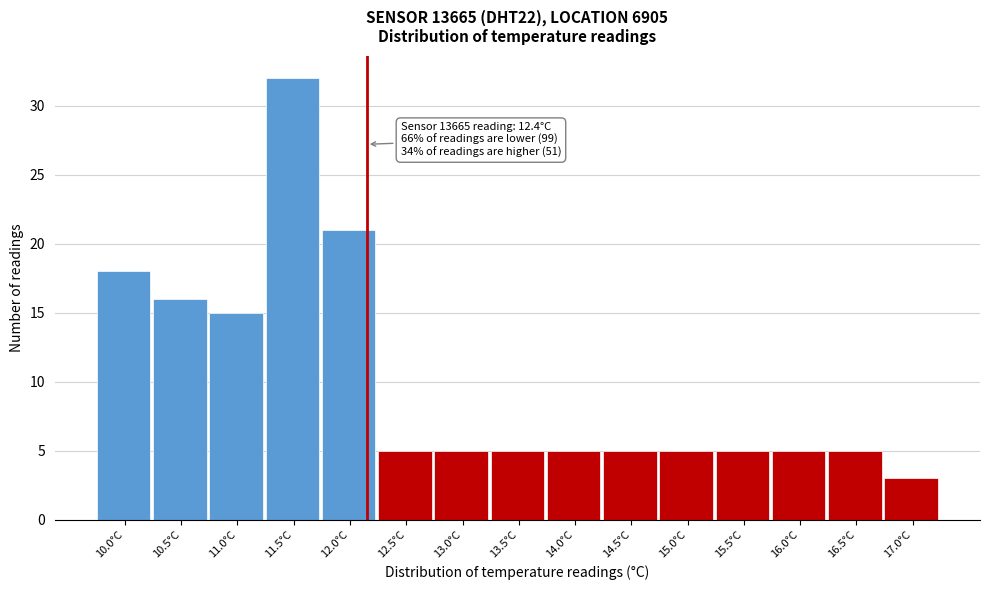

Reading left to right, what are all the values shown in this chart?

18	16	15	32	21	5	5	5	5	5	5	5	5	5	3